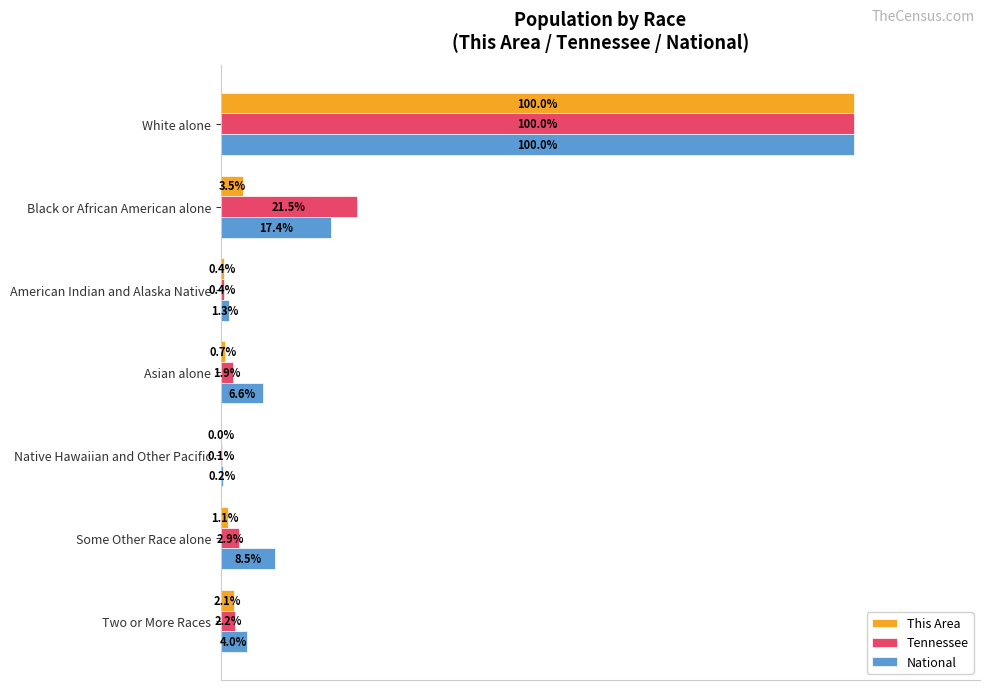

Which category has the highest value in the National series?

White alone